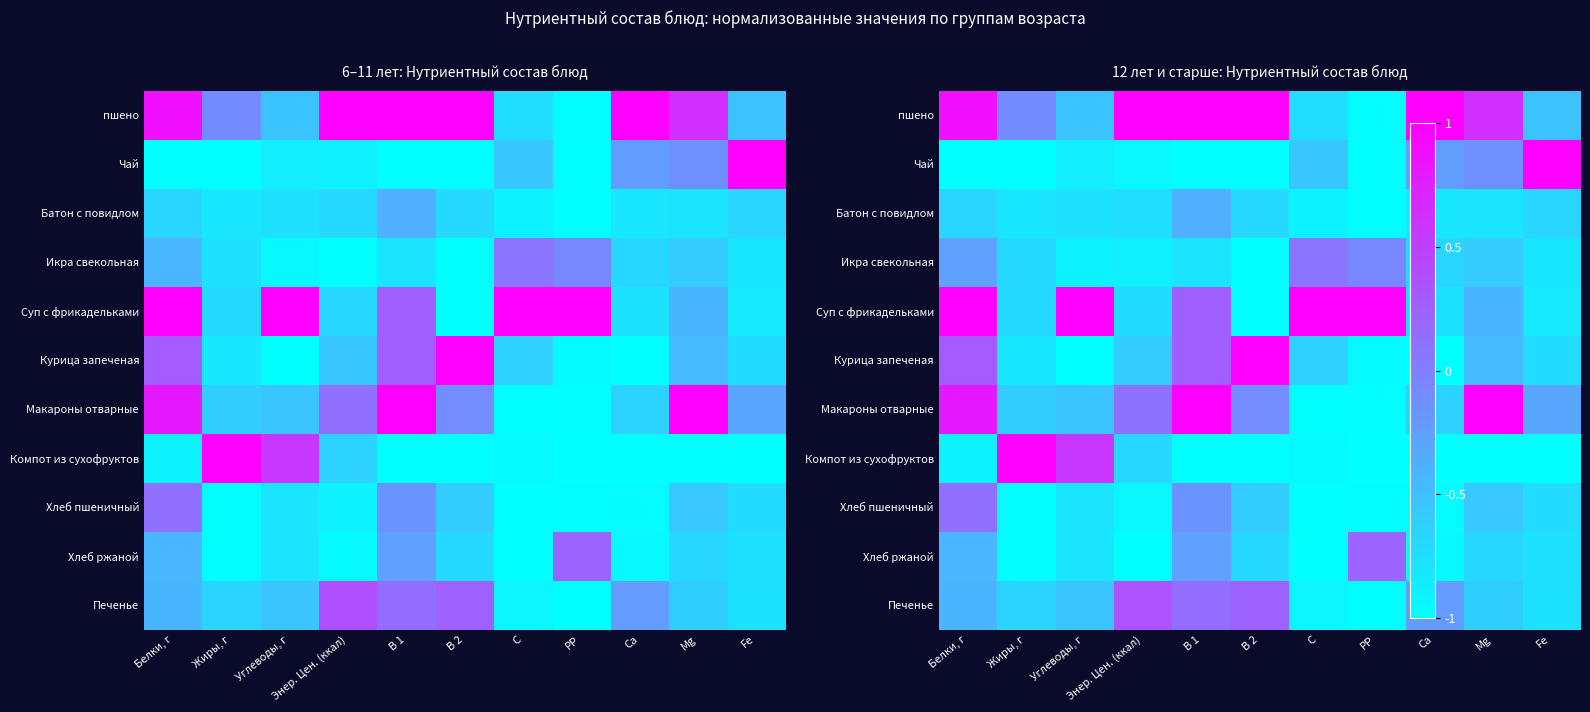

The Компот из сухофруктов series shows -1.0 at Ca. True or false?

True